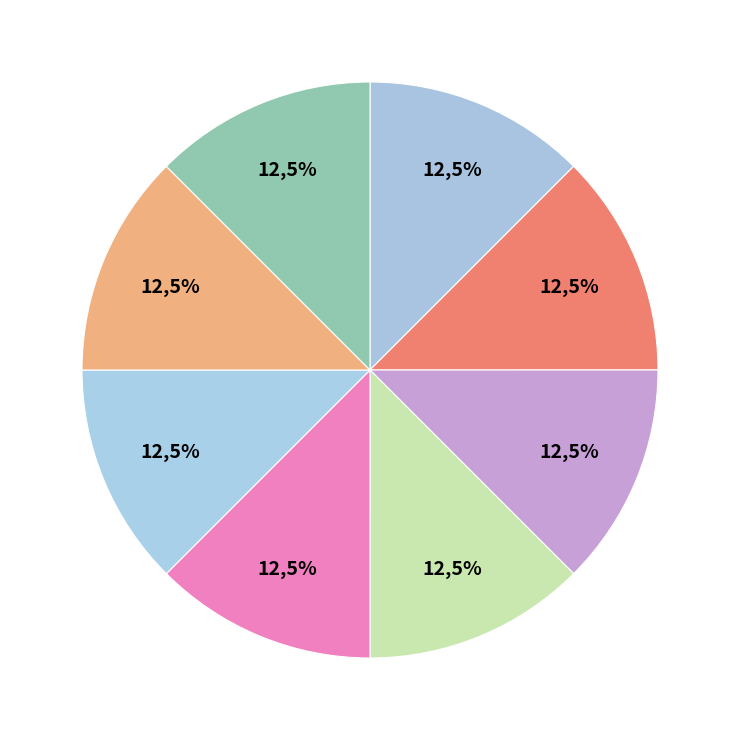

How many slices are in this pie chart?

8